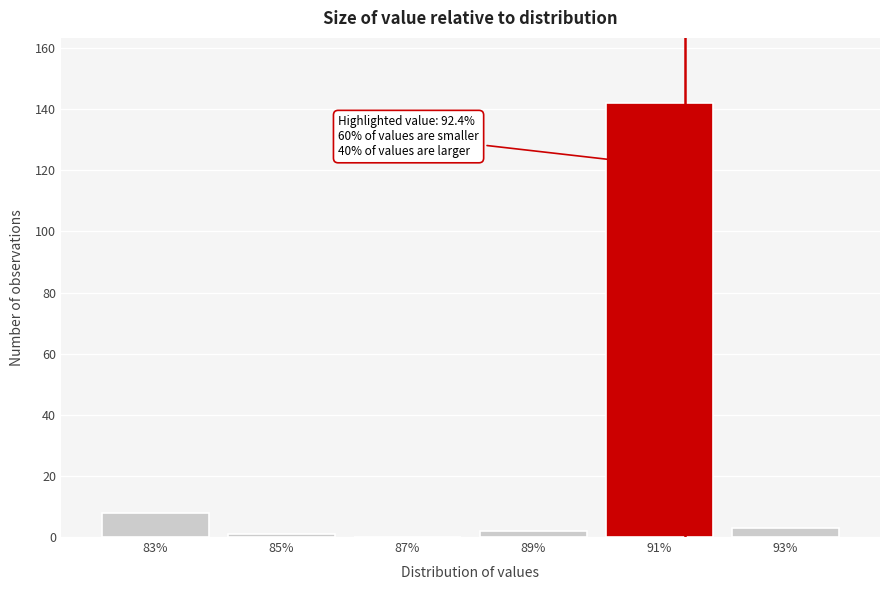

Reading left to right, transcribe all the data shown in this chart.

83%=8	85%=1	87%=0	89%=2	91%=142	93%=3